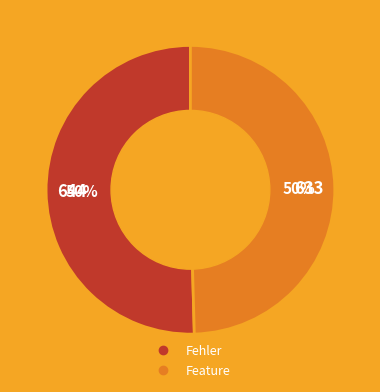

Is it true that Feature is 50% of the pie?

True